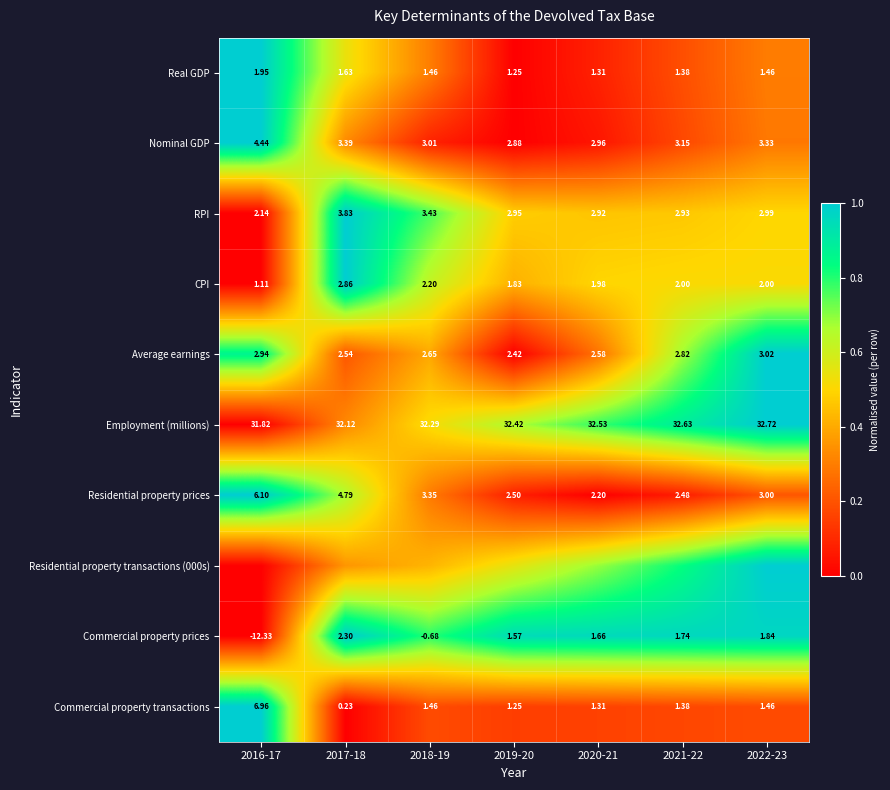

Is the value of Commercial property transactions at 2018-19 greater than the value of Commercial property prices at 2021-22?

No